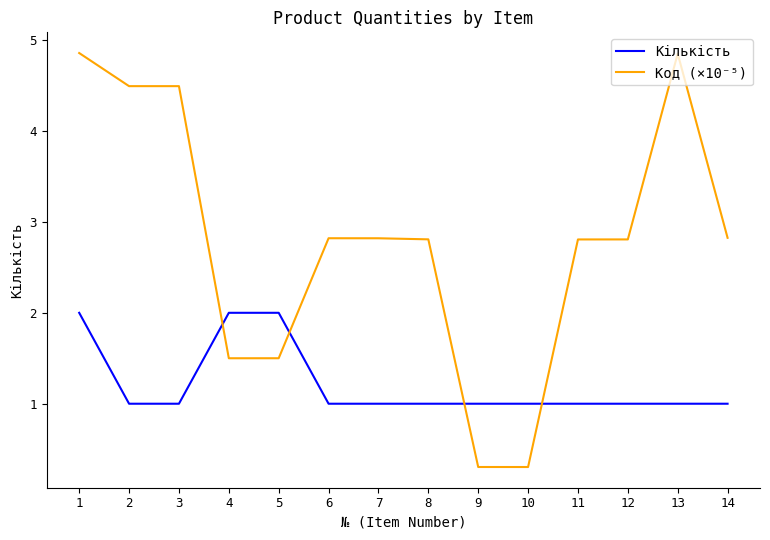

How many lines are shown in the chart?

2